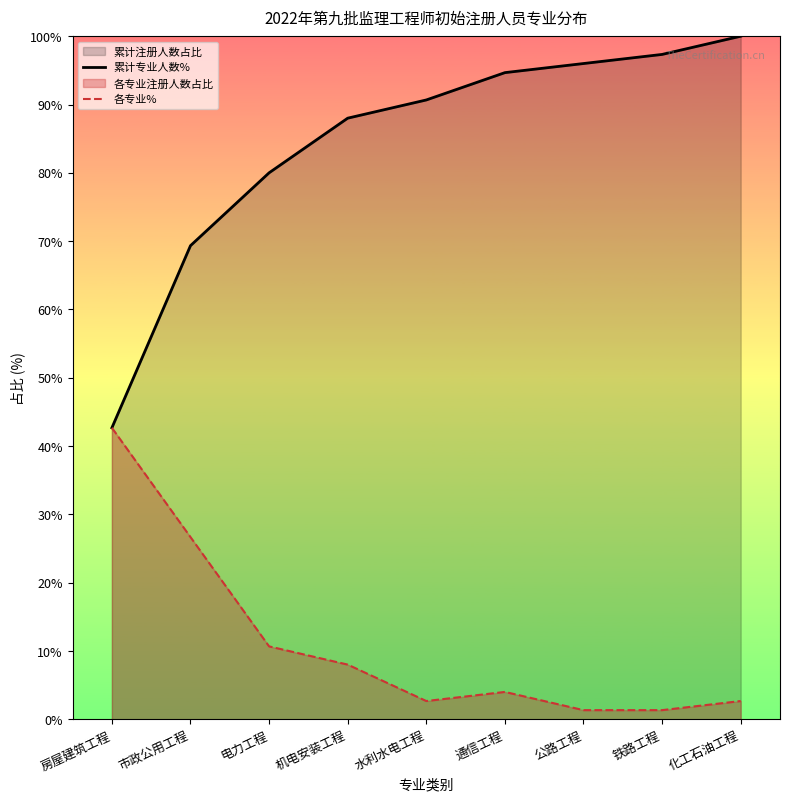

How many data points does each series have?

9